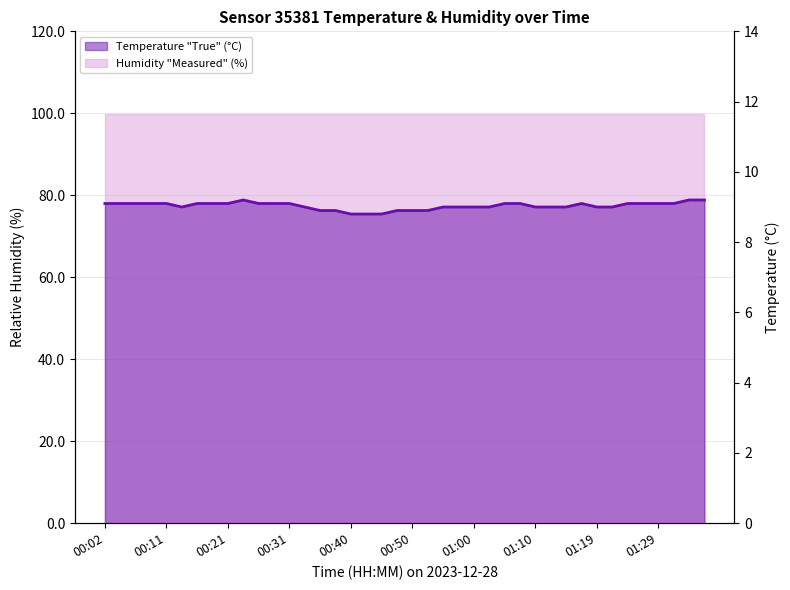

Which has a higher value, 00:48 or 00:11?

00:11